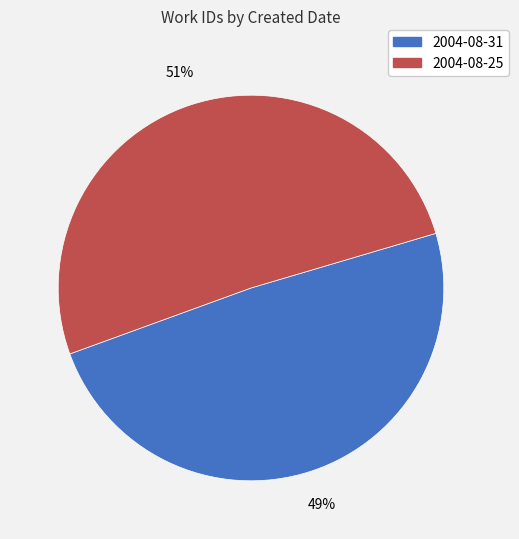

Which slice represents more than half of the pie?

2004-08-25